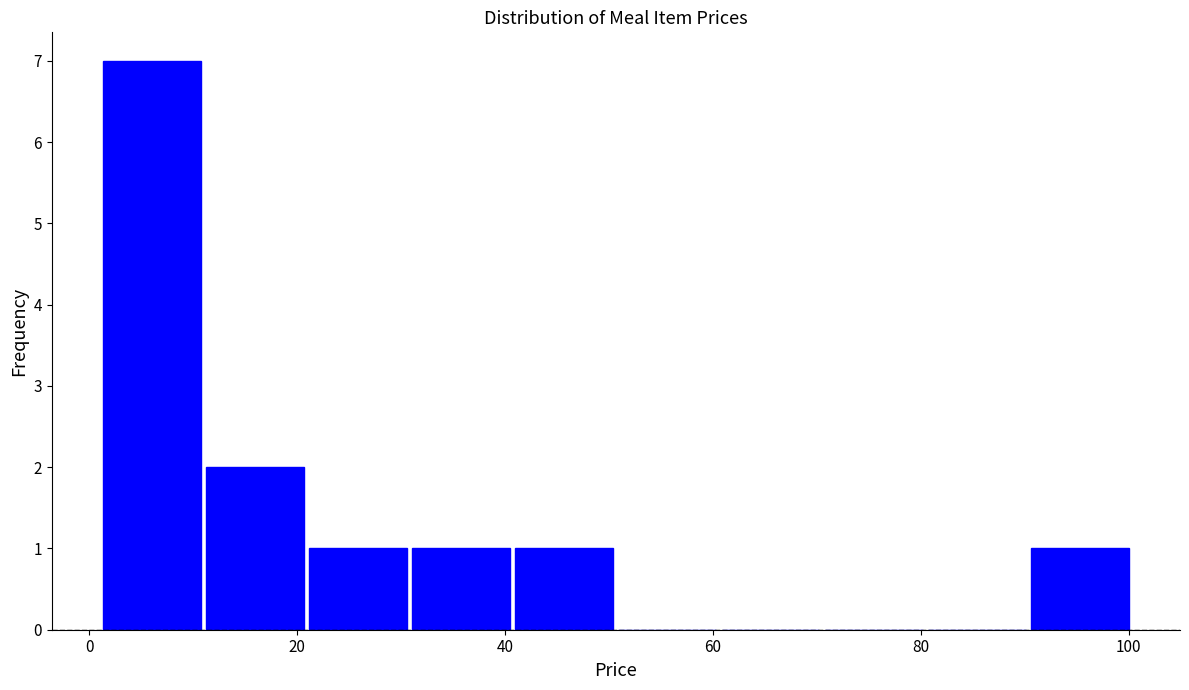

What is the height of the bar covering 2 to 12 on the x-axis? Neither the bar edges nor the heights are printed on the chart, so give them approximately, as read against the axes.

7